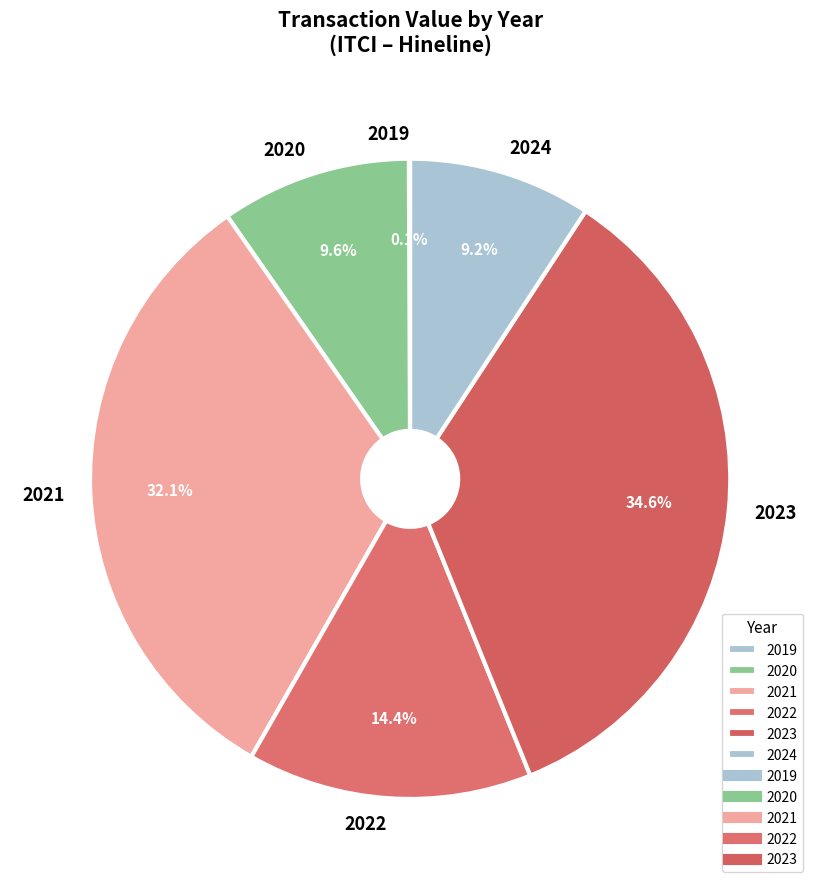

To the nearest percent, what is the average slice percentage?

17%